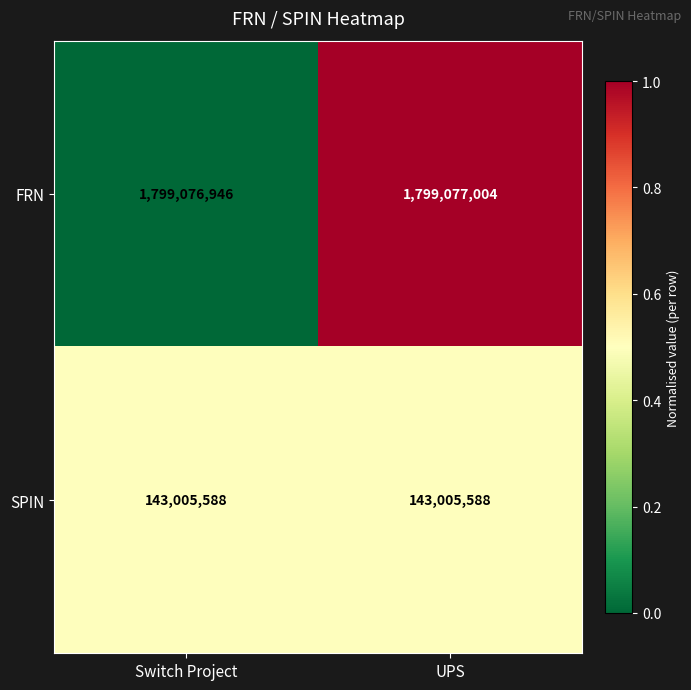

Reading right to left, transcribe all the data shown in this chart.

FRN: UPS=1799077004	Switch Project=1799076946
SPIN: UPS=143005588	Switch Project=143005588